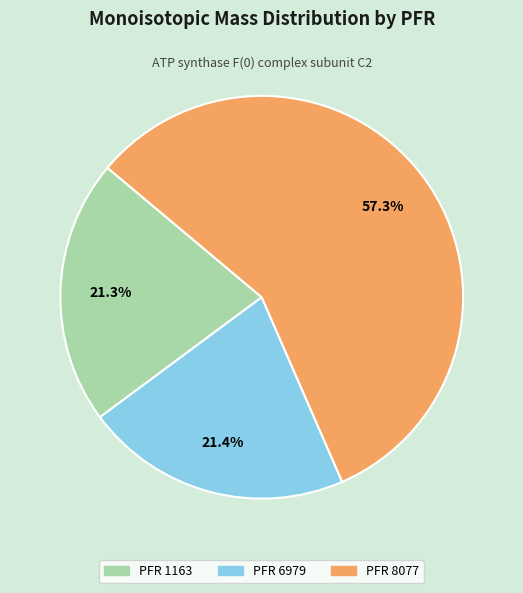

Is there a majority slice in this chart?

Yes